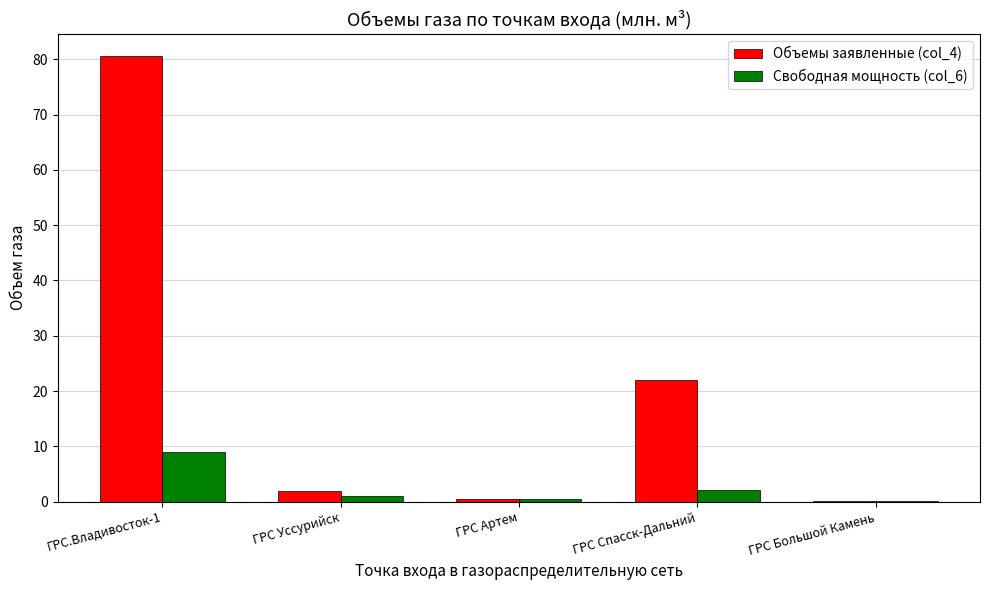

What is the sum of all Свободная мощность (col_6) values?

12.6